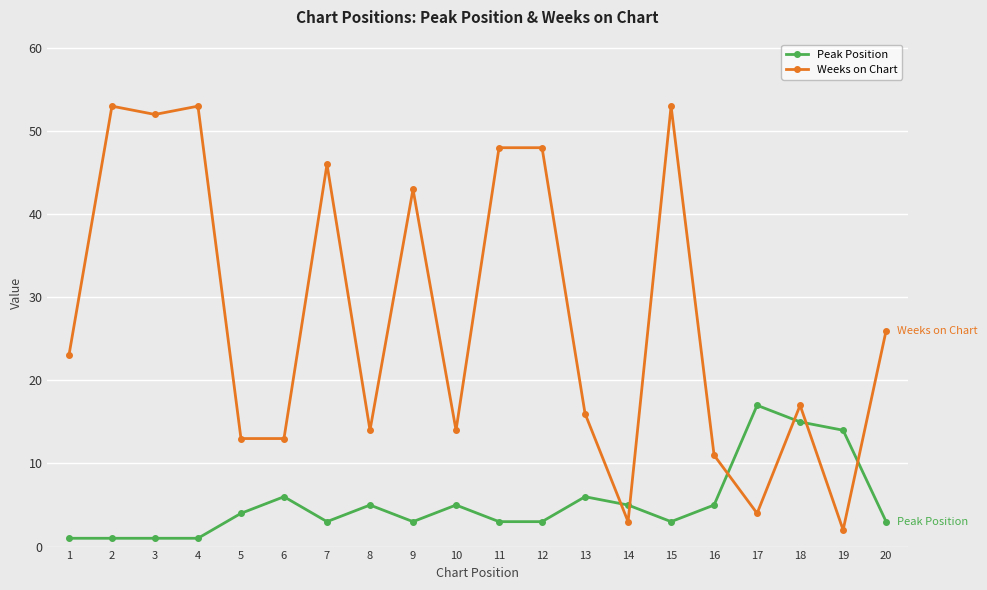

Is this an area chart (filled region under the line)?

No